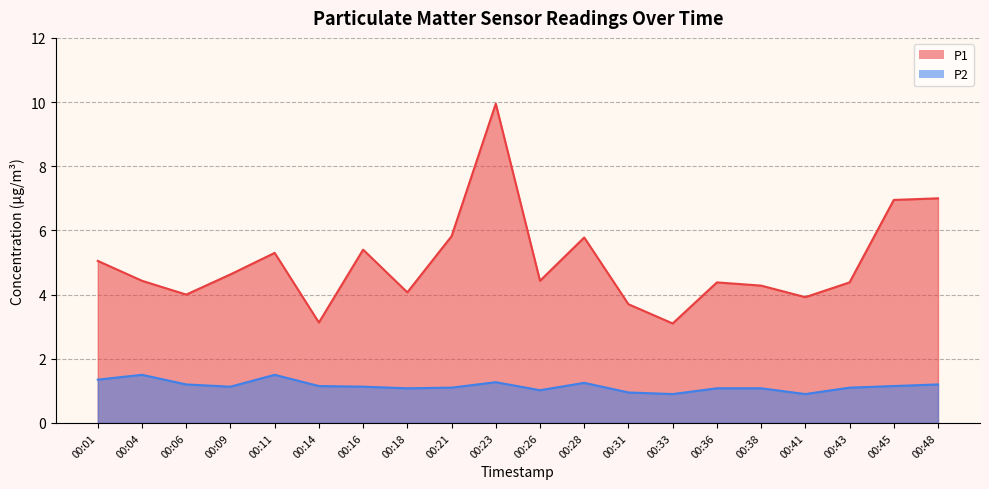

Which series has the widest spread of values?

P1